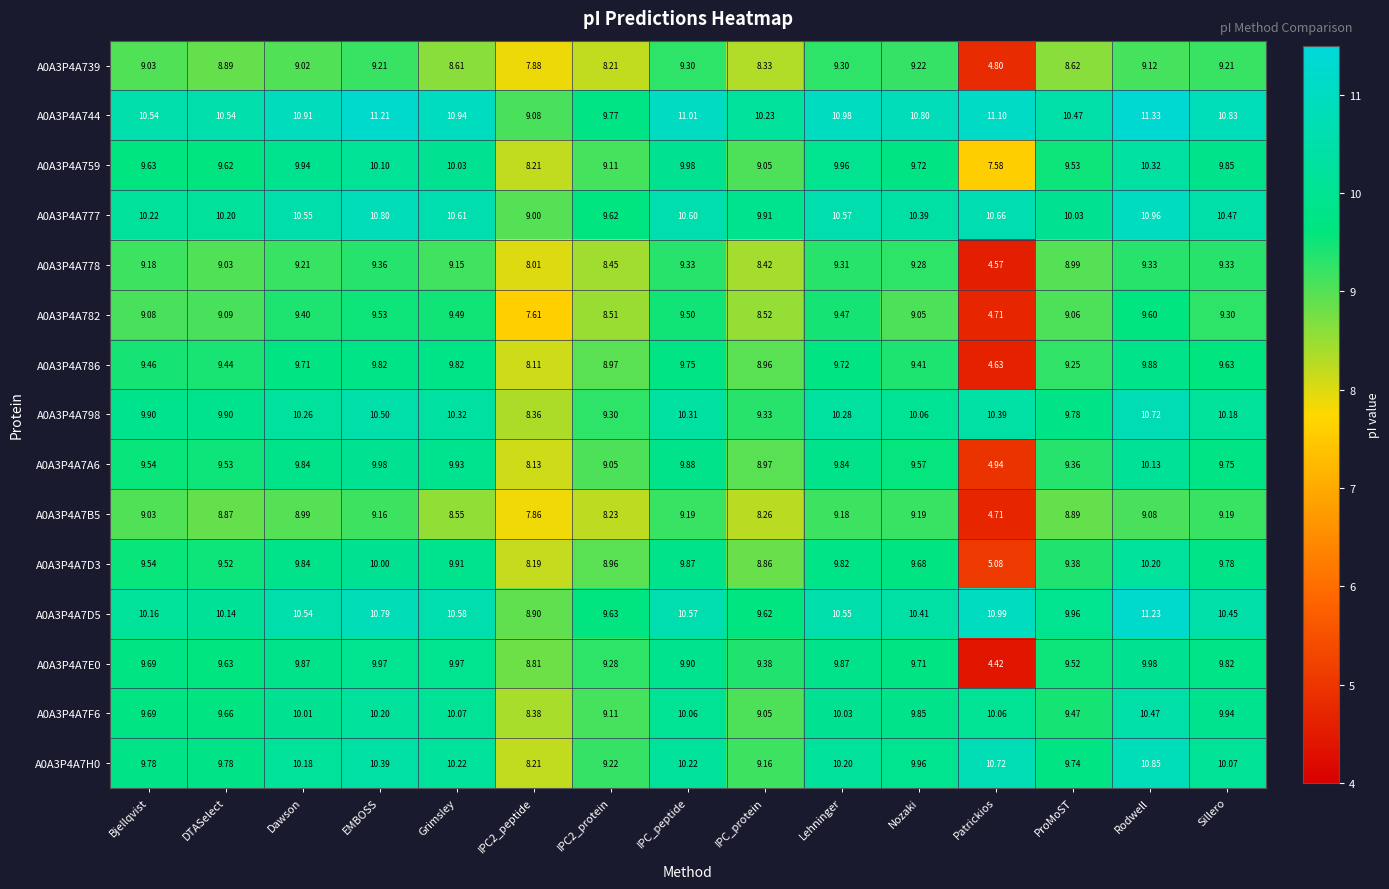

What is the total value across all series at IPC2_peptide?

124.7